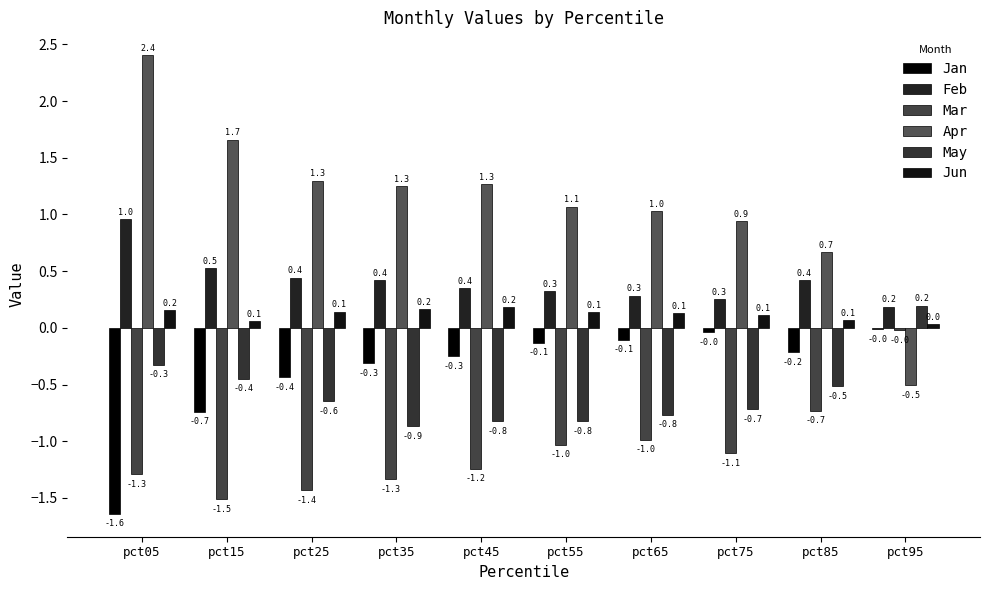

What are all the series names shown in the legend?

Jan, Feb, Mar, Apr, May, Jun